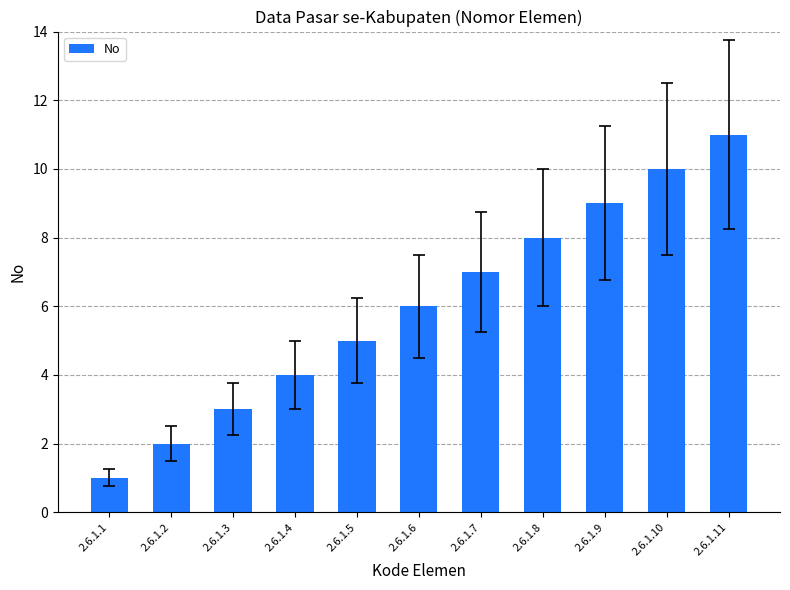

Rank the categories by value from highest to lowest.

2.6.1.11, 2.6.1.10, 2.6.1.9, 2.6.1.8, 2.6.1.7, 2.6.1.6, 2.6.1.5, 2.6.1.4, 2.6.1.3, 2.6.1.2, 2.6.1.1